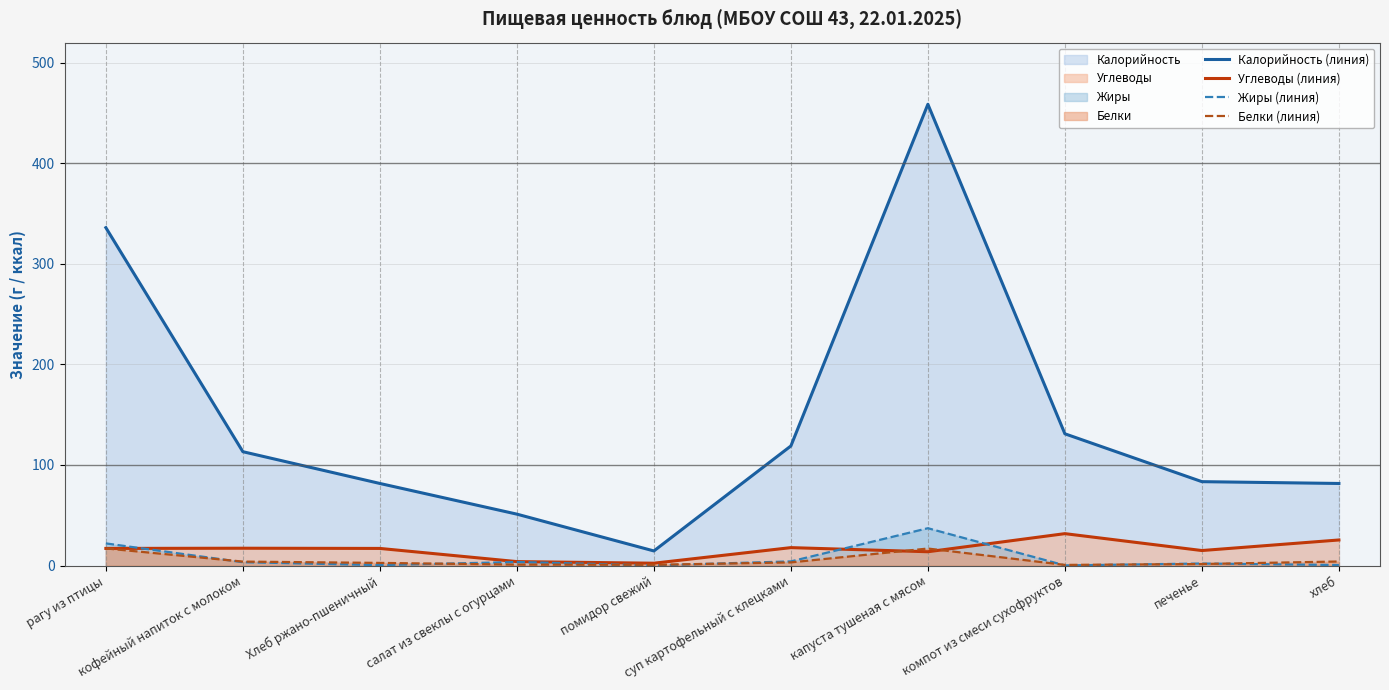

Where is Жиры (линия) nearest to the value 18?

рагу из птицы